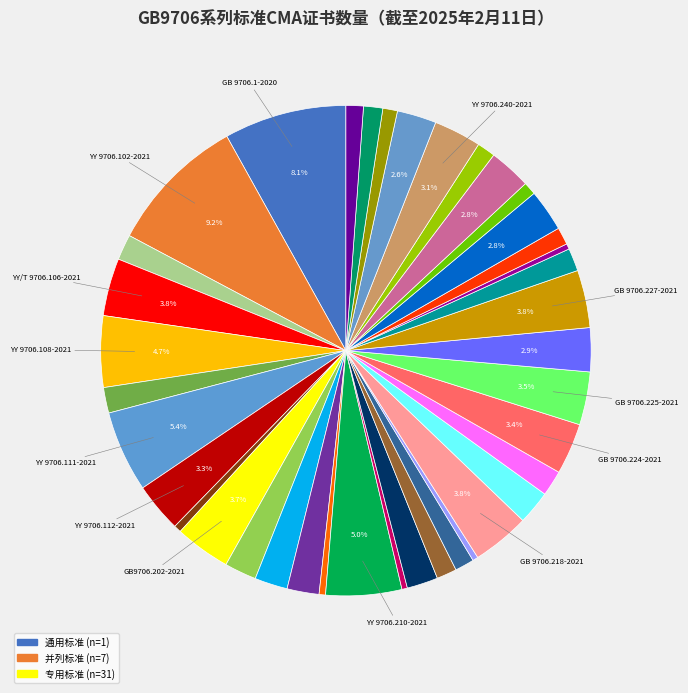

Which slice is the smallest?

GB 9706.211-2020